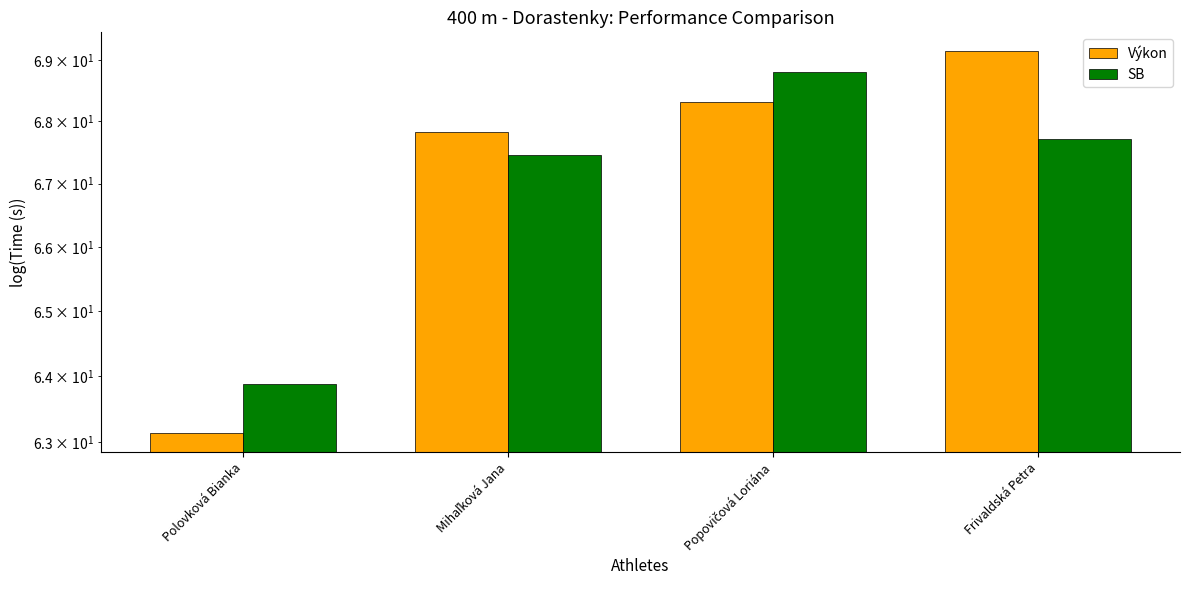

Which category has the highest value in the Výkon series?

Frivaldská Petra